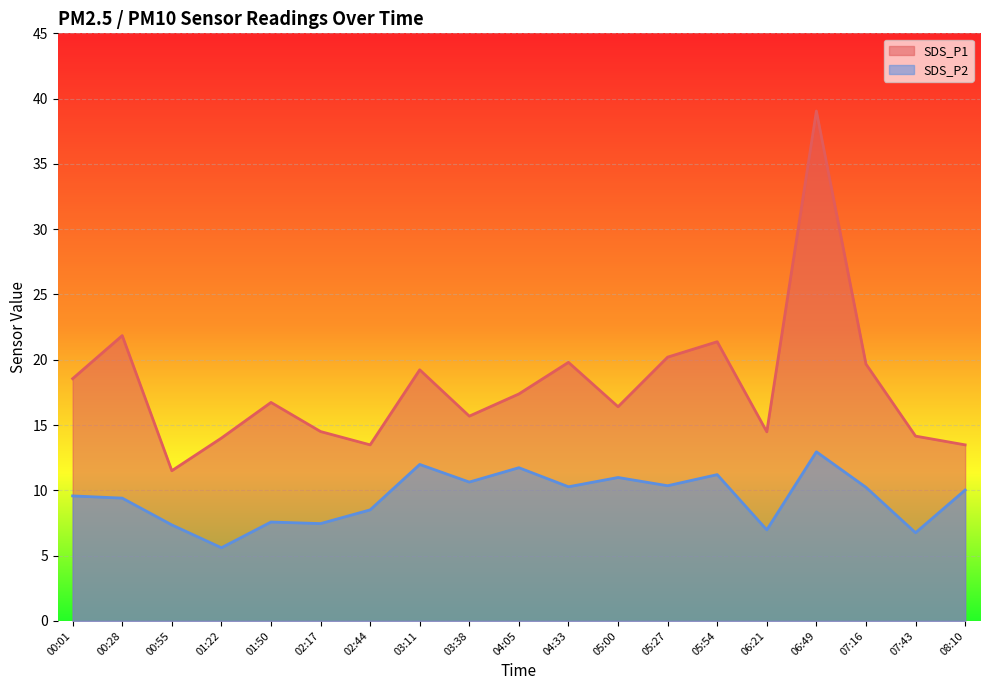

What is the highest value of the SDS_P2 series?

12.9